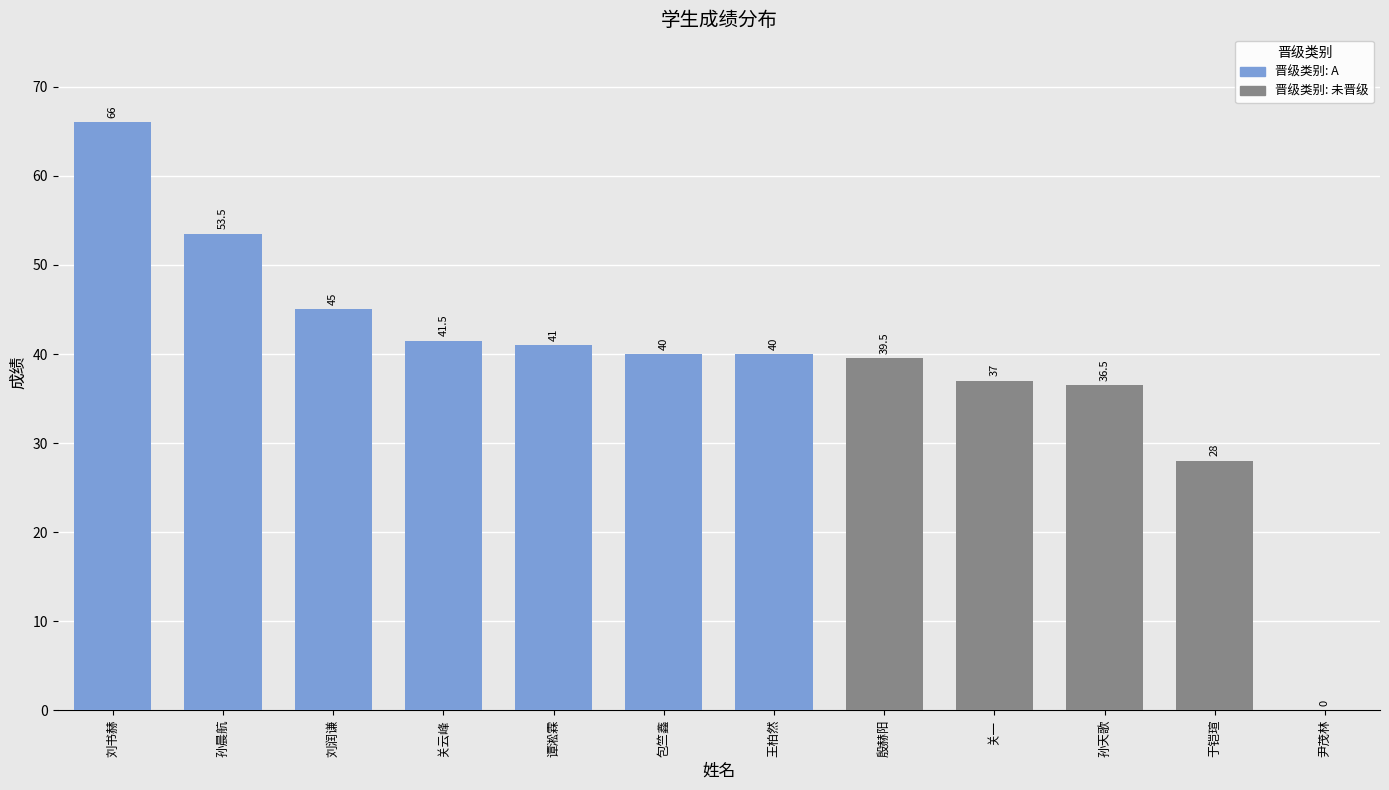

At which category does the chart reach its peak across all series?

刘书赫